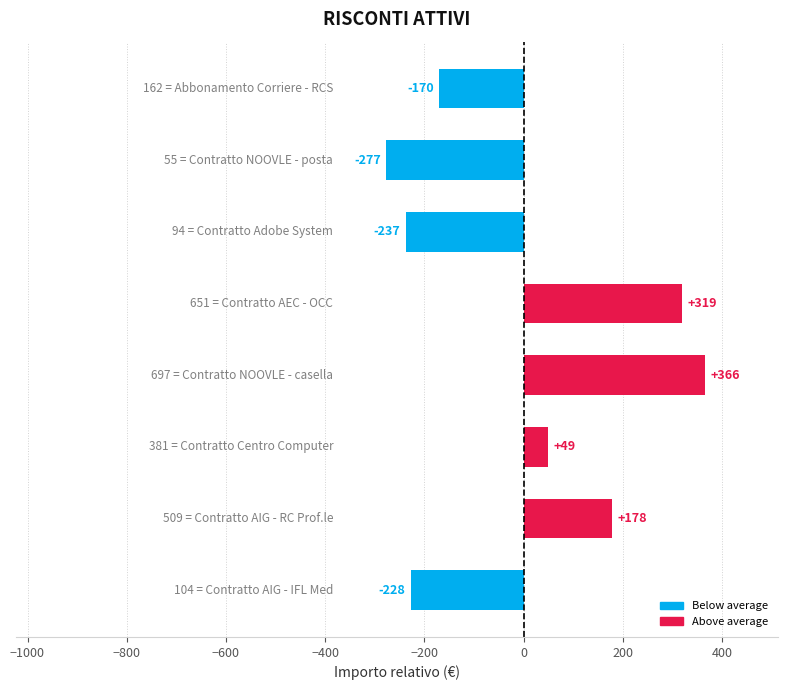

How many positive values are there?

4